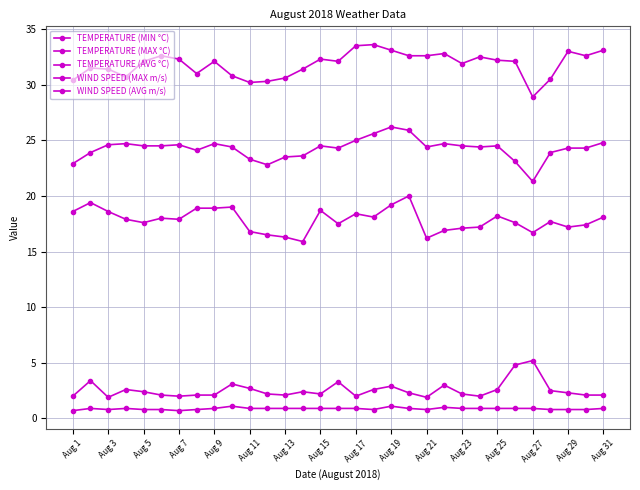

Reading left to right, transcribe all the data shown in this chart.

TEMPERATURE (MIN °C): 18.6	19.4	18.6	17.9	17.6	18.0	17.9	18.9	18.9	19.0	16.8	16.5	16.3	15.9	18.7	17.5	18.4	18.1	19.2	20.0	16.2	16.9	17.1	17.2	18.2	17.6	16.7	17.7	17.2	17.4	18.1
TEMPERATURE (MAX °C): 30.4	31.5	31.4	30.7	32.1	32.6	32.3	31.0	32.1	30.8	30.2	30.3	30.6	31.4	32.3	32.1	33.5	33.6	33.1	32.6	32.6	32.8	31.9	32.5	32.2	32.1	28.9	30.5	33.0	32.6	33.1
TEMPERATURE (AVG °C): 22.9	23.9	24.6	24.7	24.5	24.5	24.6	24.1	24.7	24.4	23.3	22.8	23.5	23.6	24.5	24.3	25.0	25.6	26.2	25.9	24.4	24.7	24.5	24.4	24.5	23.1	21.3	23.9	24.3	24.3	24.8
WIND SPEED (MAX m/s): 2.0	3.4	1.9	2.6	2.4	2.1	2.0	2.1	2.1	3.1	2.7	2.2	2.1	2.4	2.2	3.3	2.0	2.6	2.9	2.3	1.9	3.0	2.2	2.0	2.6	4.8	5.2	2.5	2.3	2.1	2.1
WIND SPEED (AVG m/s): 0.7	0.9	0.8	0.9	0.8	0.8	0.7	0.8	0.9	1.1	0.9	0.9	0.9	0.9	0.9	0.9	0.9	0.8	1.1	0.9	0.8	1.0	0.9	0.9	0.9	0.9	0.9	0.8	0.8	0.8	0.9